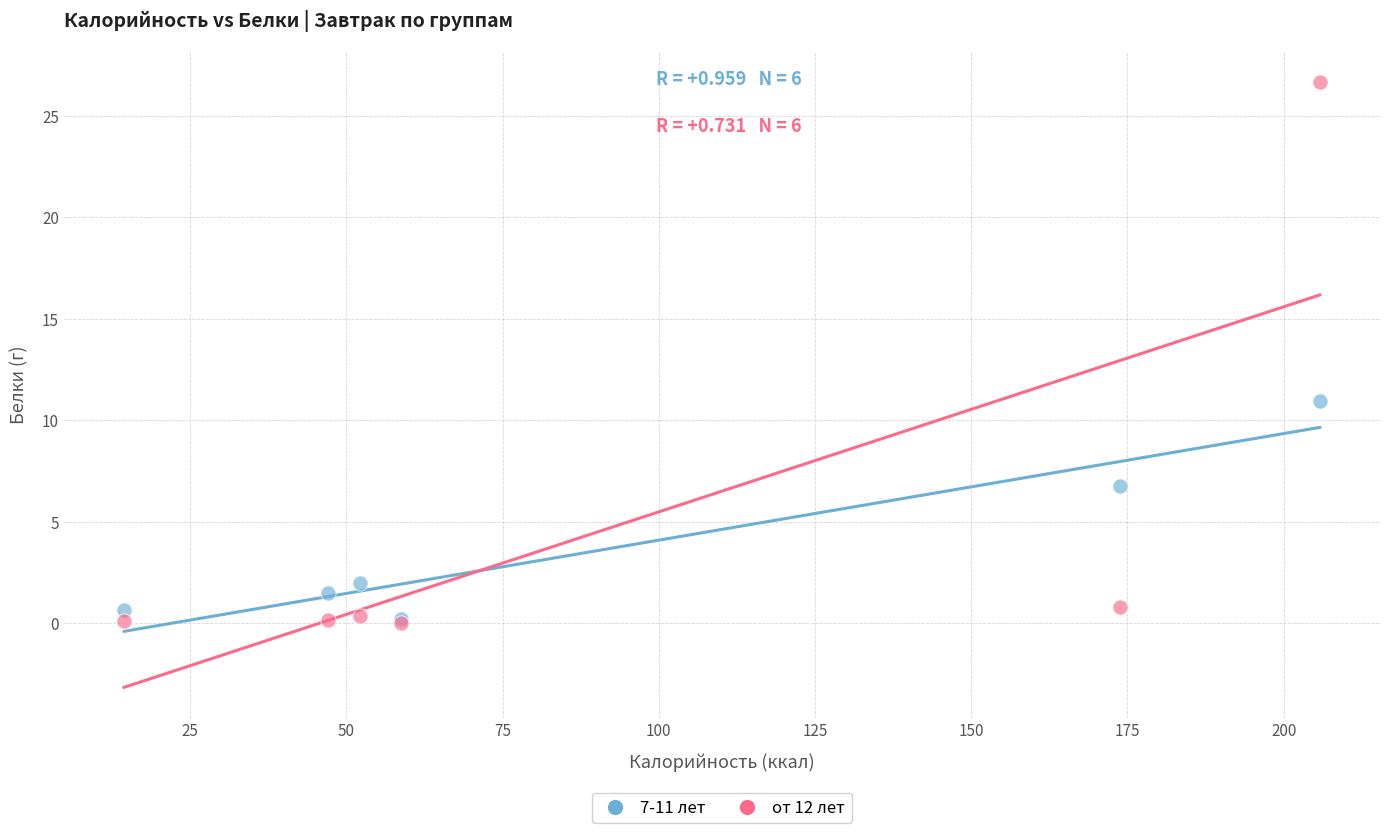

In the от 12 лет series, what Y value is closest to 13?

0.8